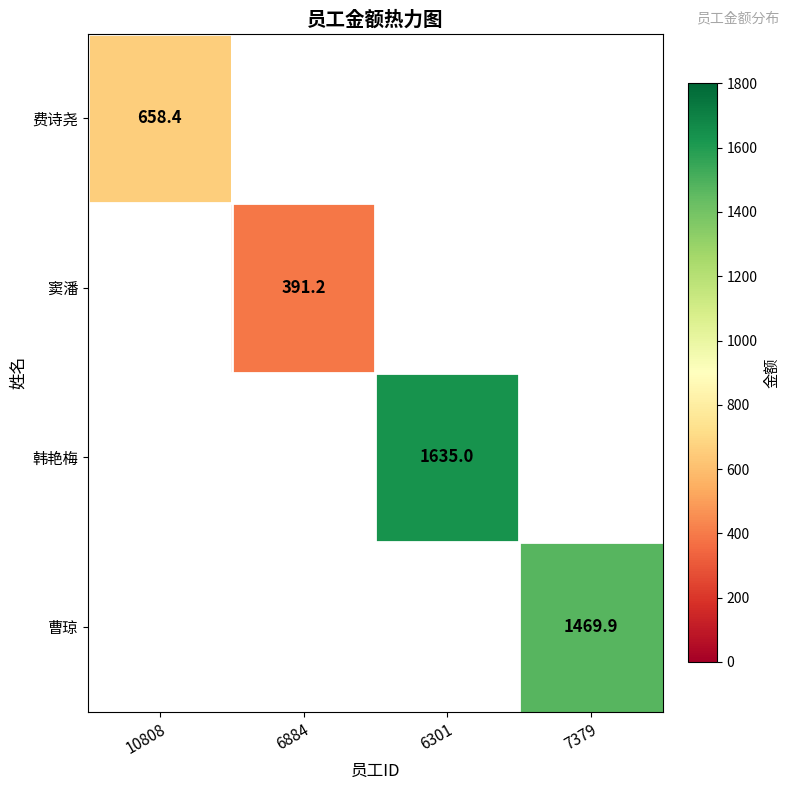

The 曹琼 series shows 2305.0 at 7379. True or false?

False